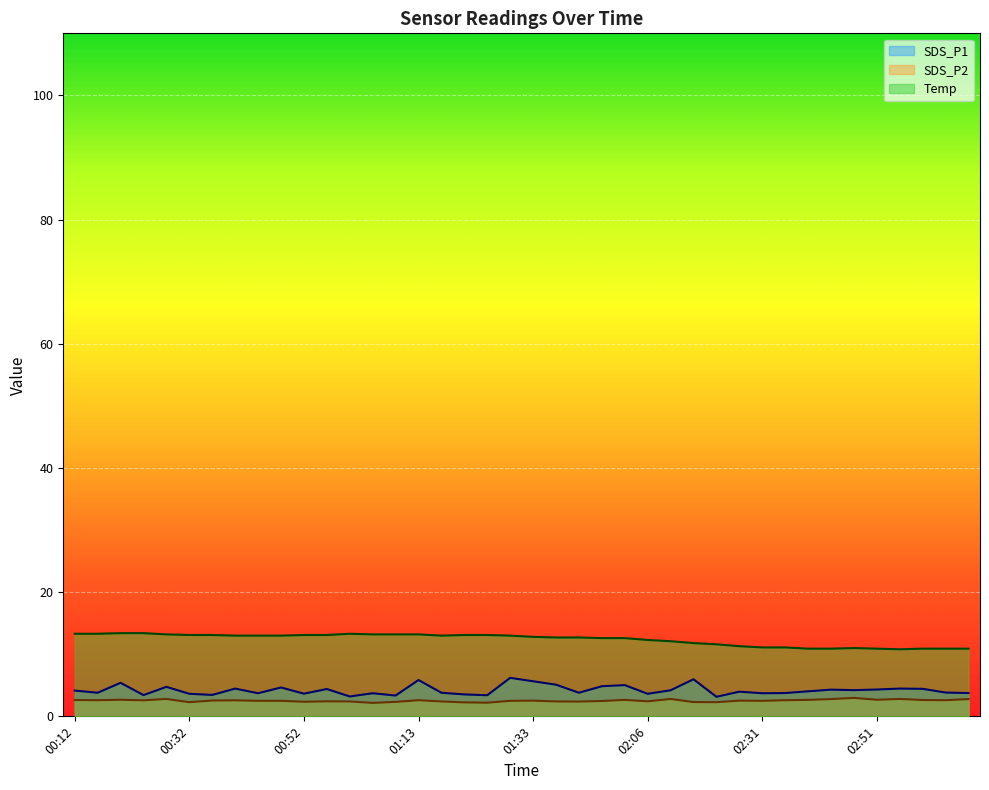

Reading right to left, transcribe all the data shown in this chart.

SDS_P1: 3.8	3.8	4.4	4.5	4.3	4.2	4.3	4.0	3.8	3.7	4.0	3.1	6.0	4.2	3.6	5.0	4.8	3.8	5.1	5.7	6.2	3.4	3.5	3.8	5.8	3.4	3.7	3.2	4.4	3.6	4.7	3.7	4.5	3.5	3.6	4.8	3.4	5.4	3.8	4.2
SDS_P2: 2.8	2.6	2.6	2.8	2.7	3.0	2.8	2.6	2.6	2.5	2.5	2.3	2.3	2.8	2.4	2.6	2.5	2.4	2.4	2.5	2.5	2.2	2.2	2.4	2.6	2.3	2.2	2.4	2.4	2.4	2.5	2.5	2.6	2.5	2.3	2.8	2.6	2.7	2.6	2.6
Temp: 10.9	10.9	10.9	10.8	10.9	11.0	10.9	10.9	11.1	11.1	11.3	11.6	11.8	12.1	12.3	12.6	12.6	12.7	12.7	12.8	13.0	13.1	13.1	13.0	13.2	13.2	13.2	13.3	13.1	13.1	13.0	13.0	13.0	13.1	13.1	13.2	13.4	13.4	13.3	13.3